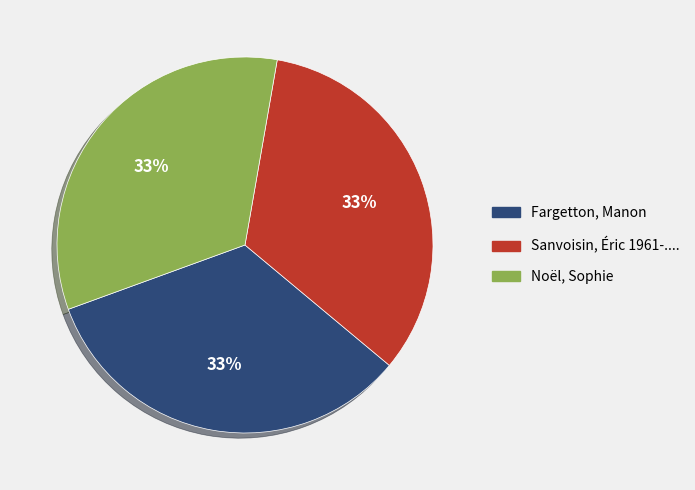

Count the number of slices in the pie.

3